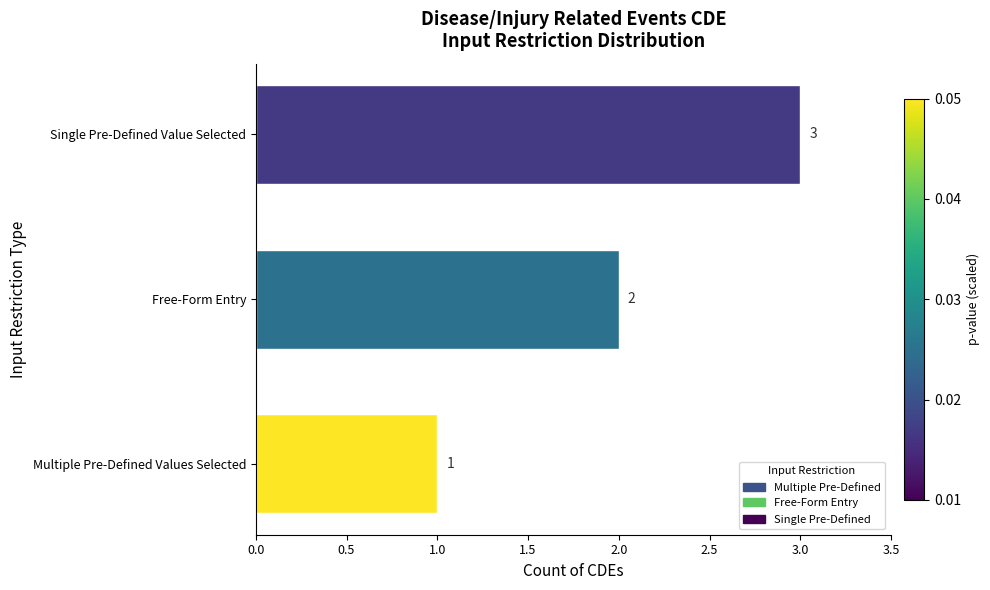

Rank the categories by value from lowest to highest.

Multiple Pre-Defined Values Selected, Free-Form Entry, Single Pre-Defined Value Selected